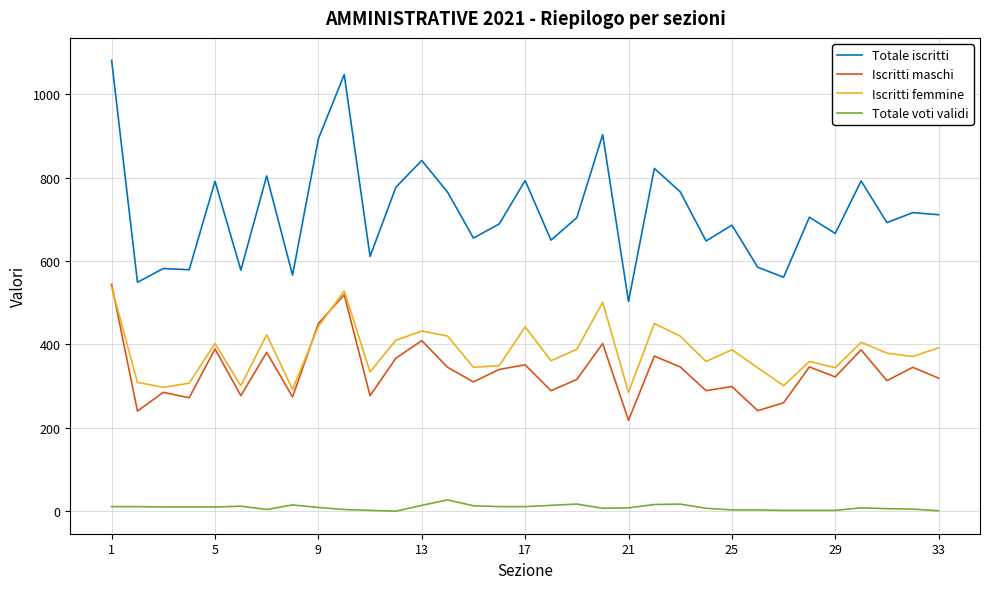

Which series has the largest total across all categories?

Totale iscritti